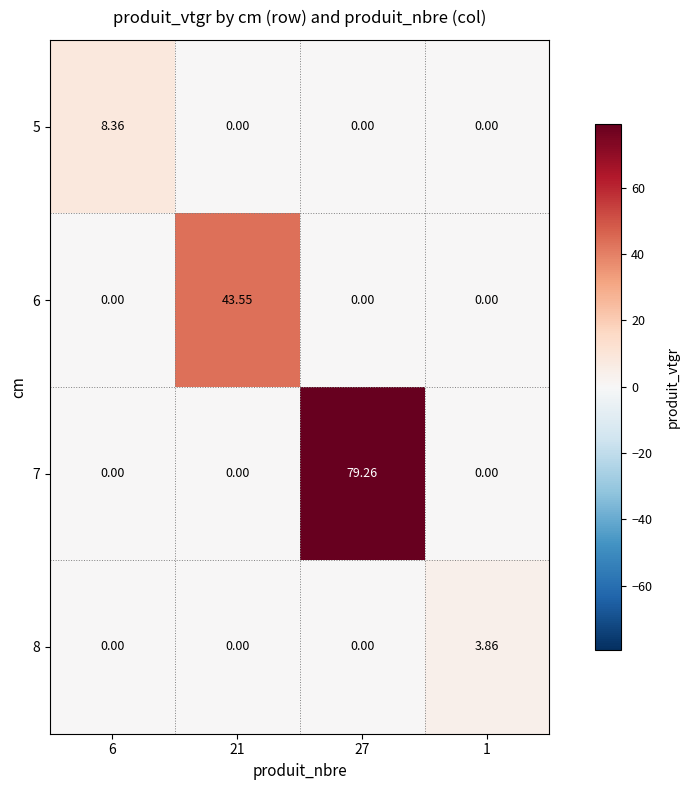

Reading left to right, list all the values displayed in this chart.

5: 6=8.4	21=0.0	27=0.0	1=0.0
6: 6=0.0	21=43.5	27=0.0	1=0.0
7: 6=0.0	21=0.0	27=79.3	1=0.0
8: 6=0.0	21=0.0	27=0.0	1=3.9